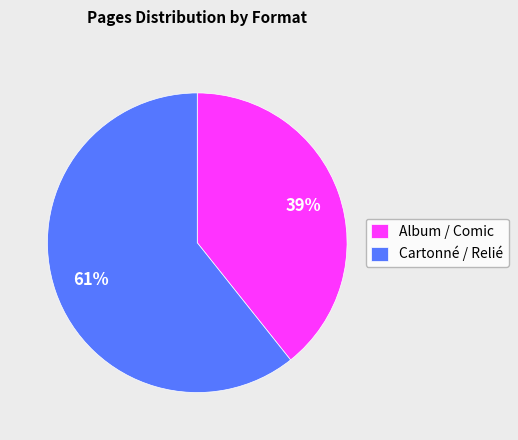

Count the number of slices in the pie.

2